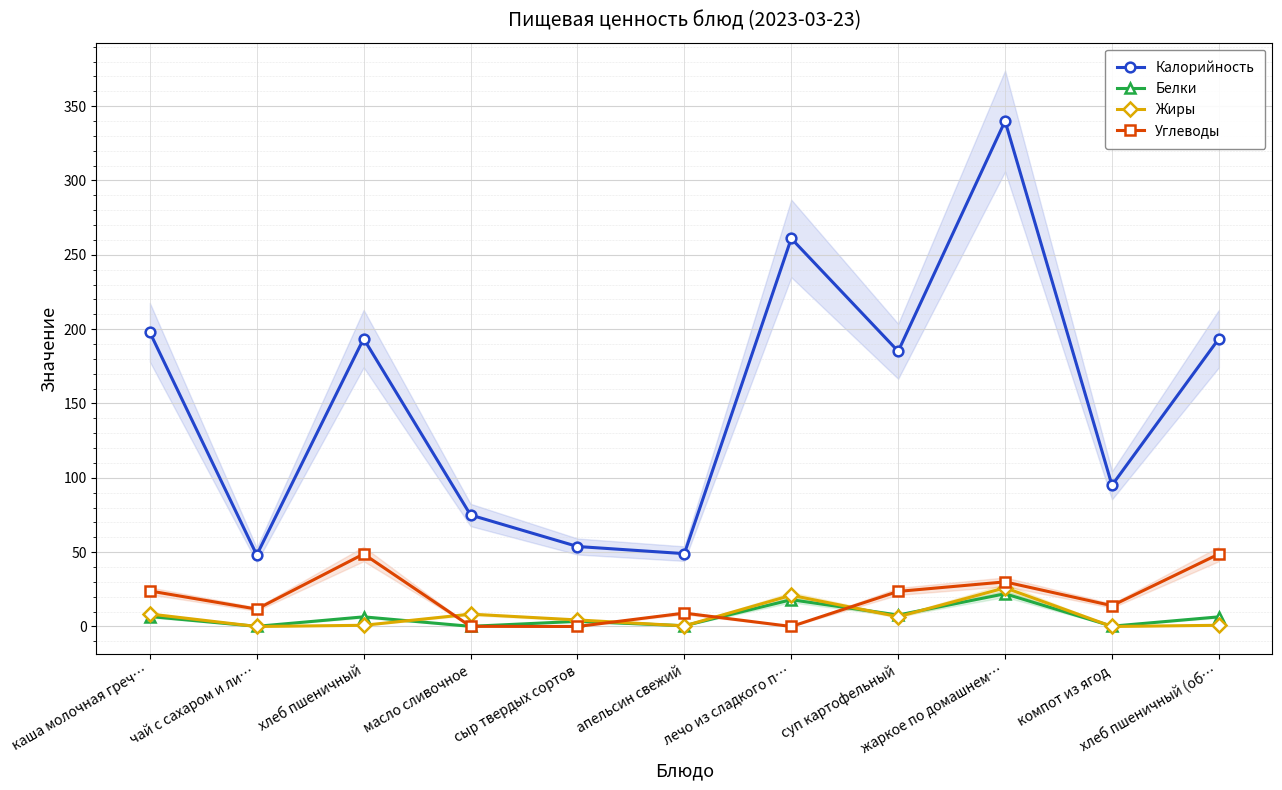

Read the Белки value at масло сливочное.

0.1